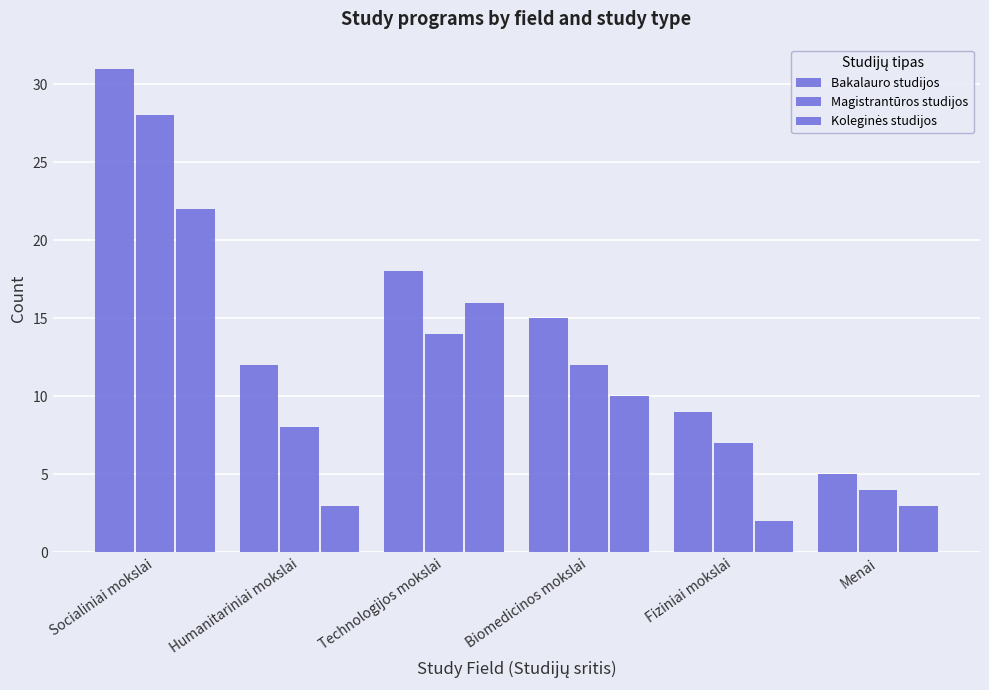

How many bars are there in each group?

3